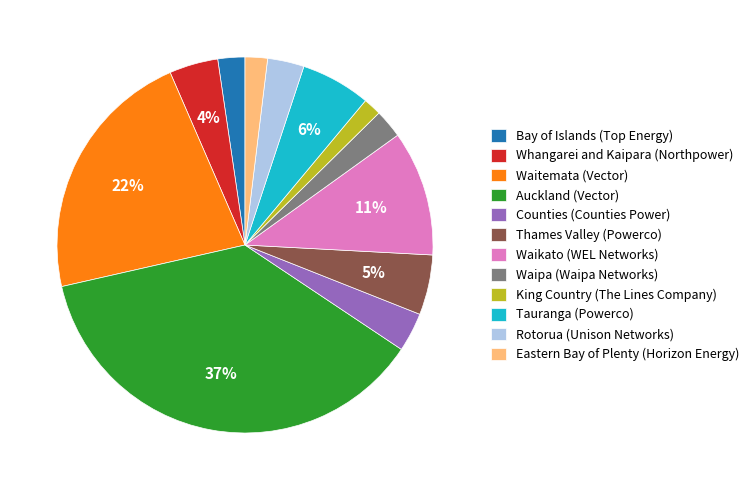

Do Rotorua (Unison Networks) and King Country (The Lines Company) together represent more than half of the pie?

No